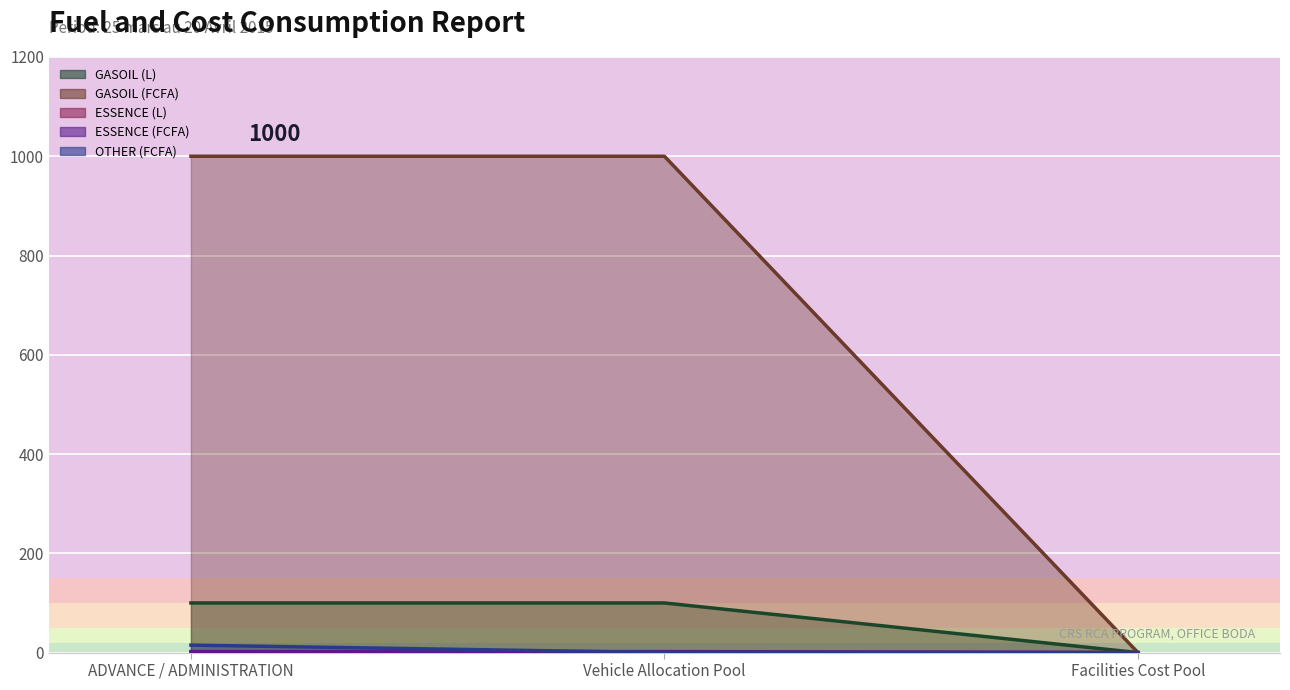

The ESSENCE (L) series shows 1 at ADVANCE / ADMINISTRATION. True or false?

True